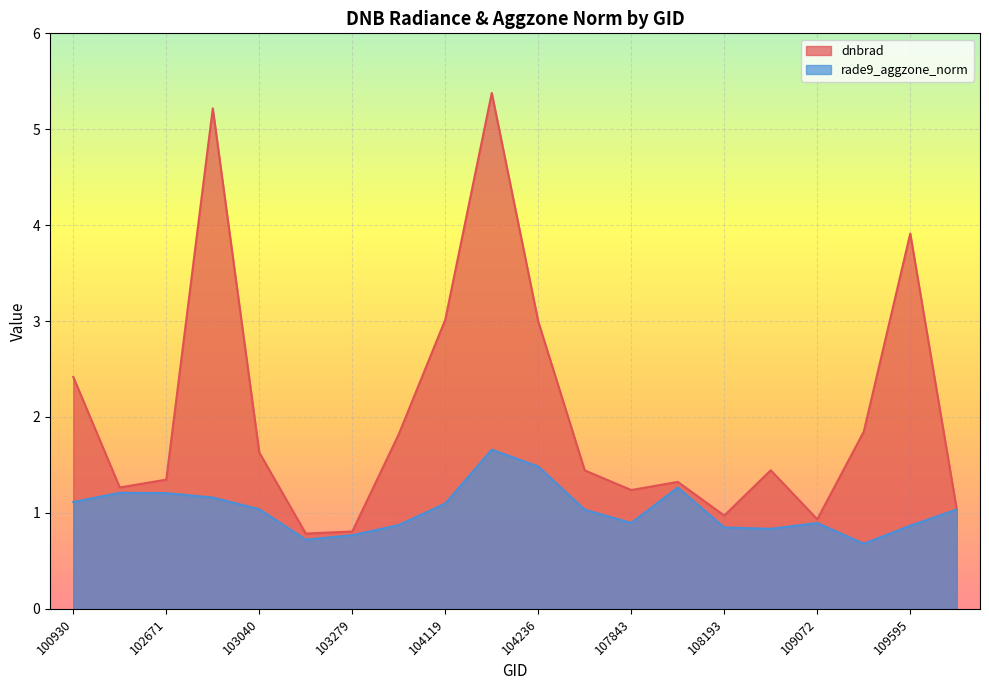

At 103160, list the series in order from largest to smallest.

dnbrad, rade9_aggzone_norm